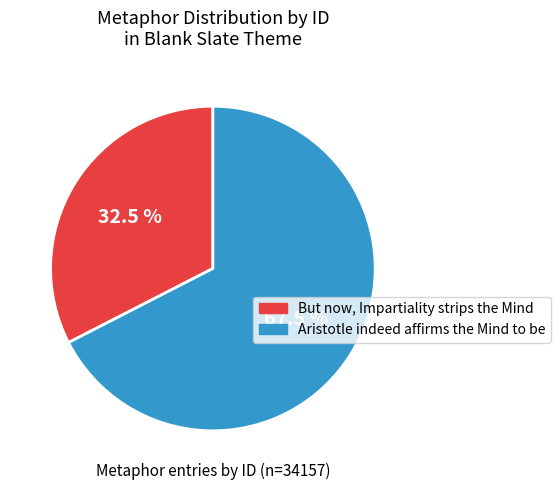

Which category has the biggest portion of the pie?

Aristotle indeed affirms the Mind to be